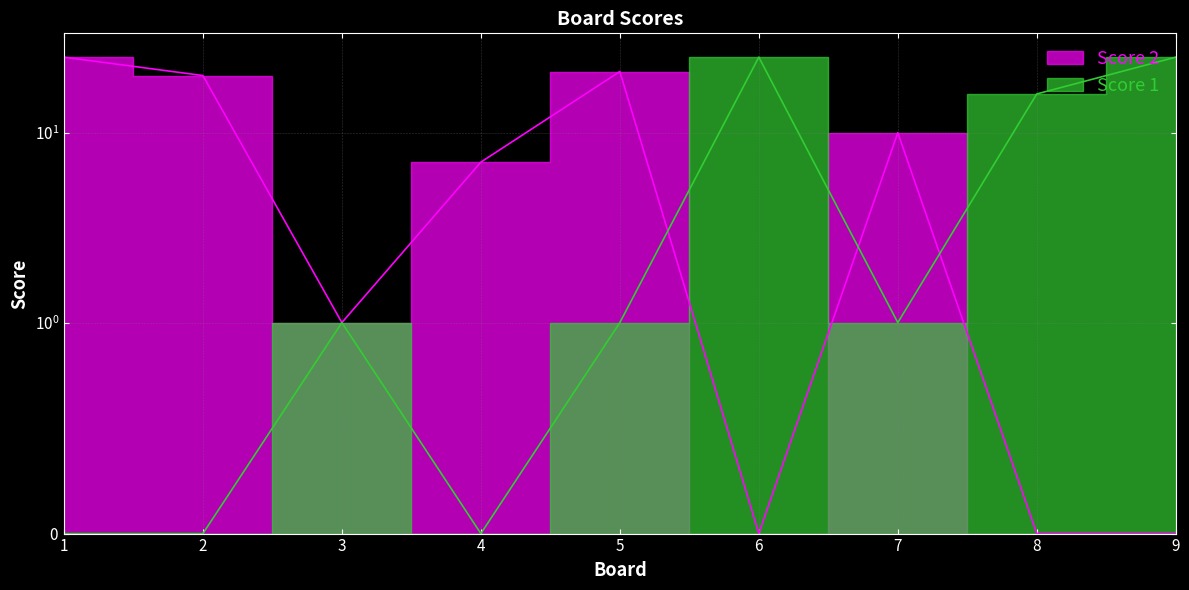

Reading left to right, transcribe all the data shown in this chart.

Score 2: 1=25	2=20	3=1	4=7	5=21	6=0	7=10	8=0	9=0
Score 1: 1=0	2=0	3=1	4=0	5=1	6=25	7=1	8=16	9=25